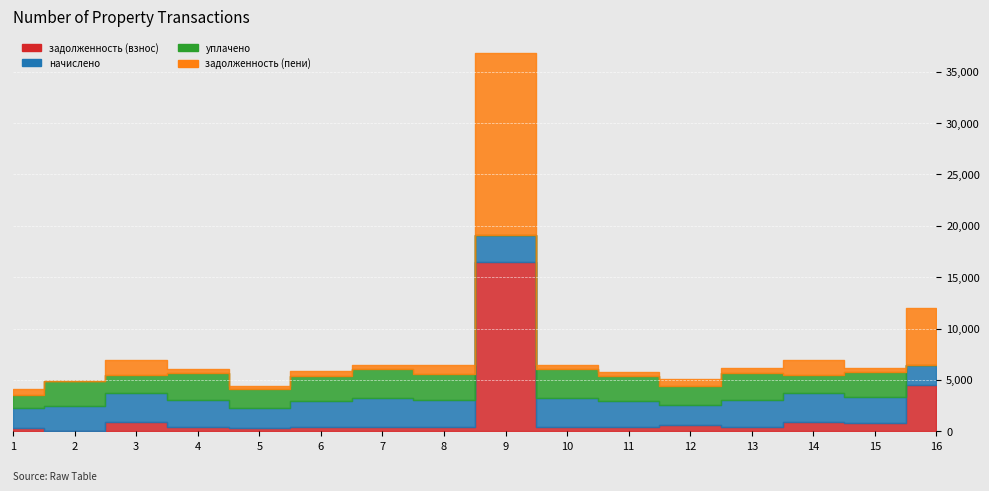

In уплачено, how many points are lower than both neighbors (excluding endpoints)?

5